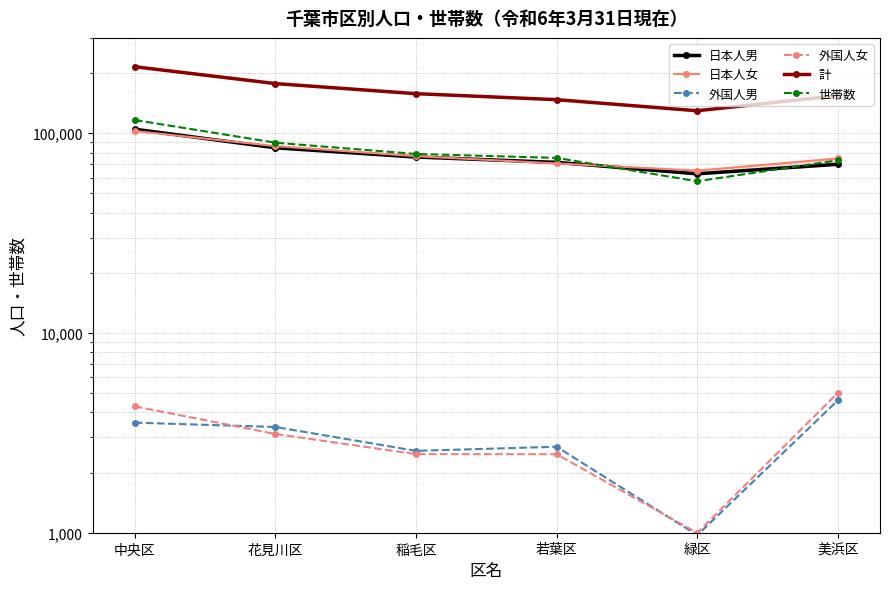

At 緑区, list the series in order from smallest to largest.

外国人男, 外国人女, 世帯数, 日本人男, 日本人女, 計